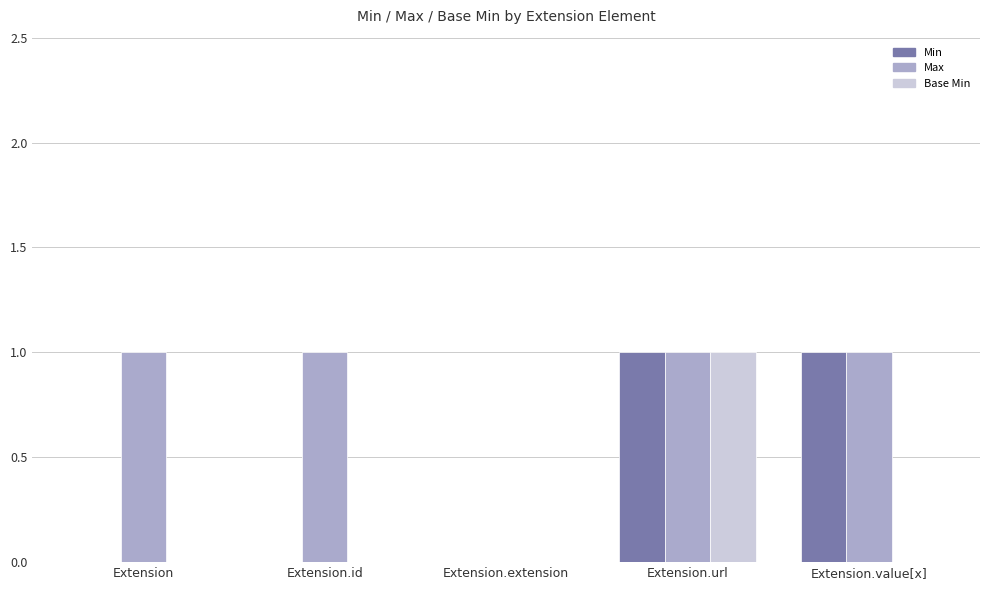

Between Extension and Extension.extension, which series saw the biggest shift?

Max